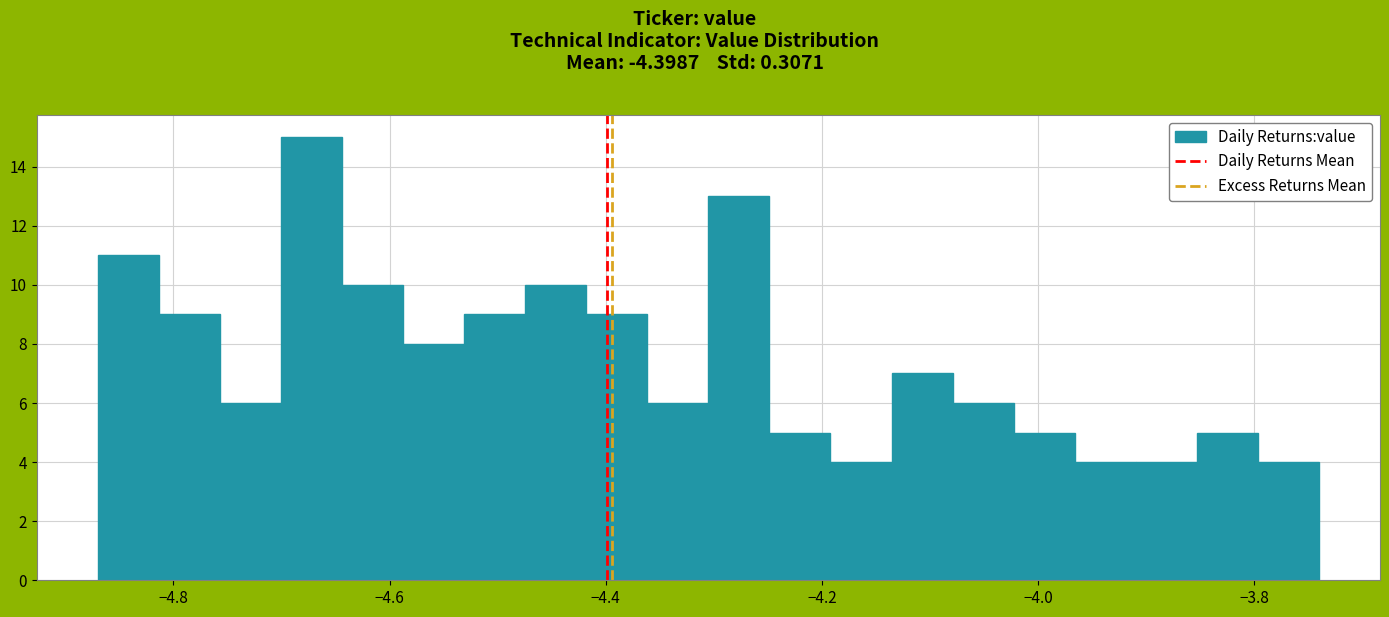

Read against the x-axis, roughly where is the centre of the tallest bar?

-4.68